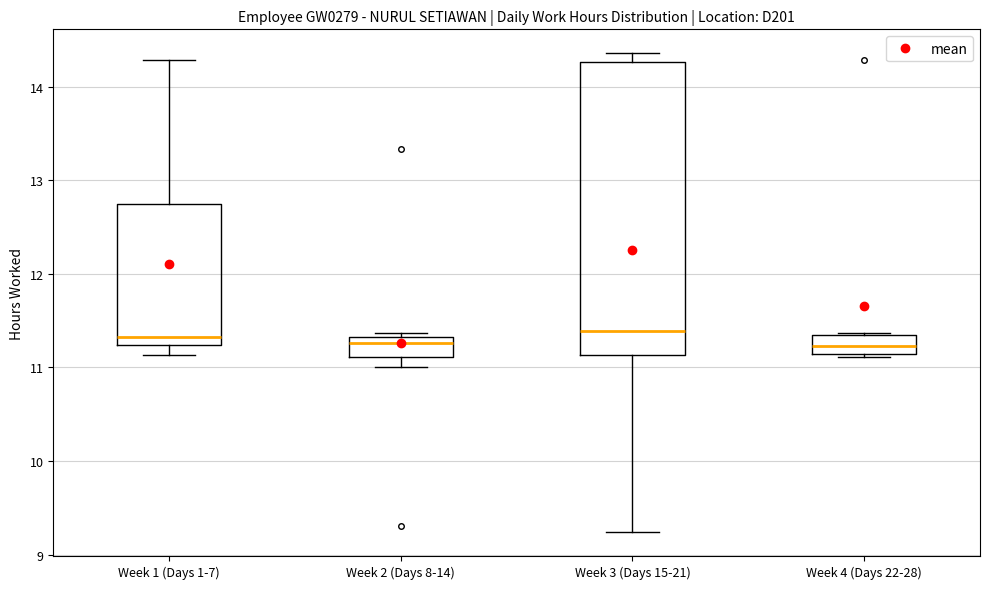

Reading left to right, transcribe this box plot: for each box, give where its median line is, the range the box spans, and where its two whiskers end, as read against the y-axis. The values are not printed on the chart, so give them approximately, as read against the axis.

Week 1 (Days 1-7): median 11.3, box 11.2 to 12.8, whiskers 11.1 to 14.3
Week 2 (Days 8-14): median 11.3 (just below the box's upper edge), box 11.1 to 11.3, whiskers 11.0 to 11.4
Week 3 (Days 15-21): median 11.4, box 11.1 to 14.3, whiskers 9.2 to 14.4
Week 4 (Days 22-28): median 11.2, box 11.1 to 11.4, whiskers 11.1 (just below the box's lower edge) to 11.4